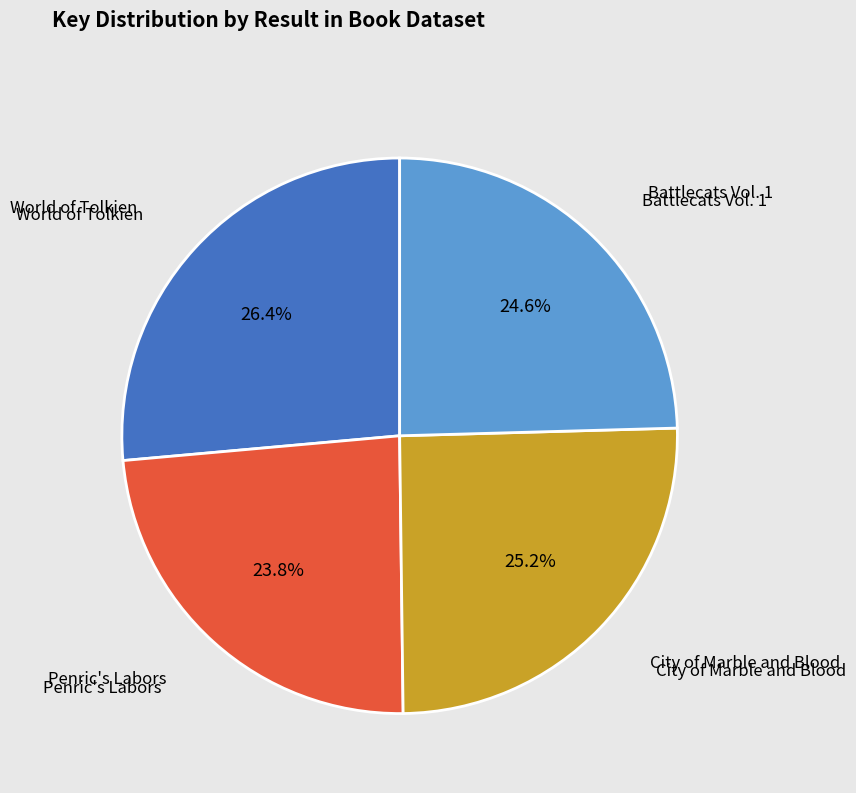

To the nearest percent, what is the average slice percentage?

25%